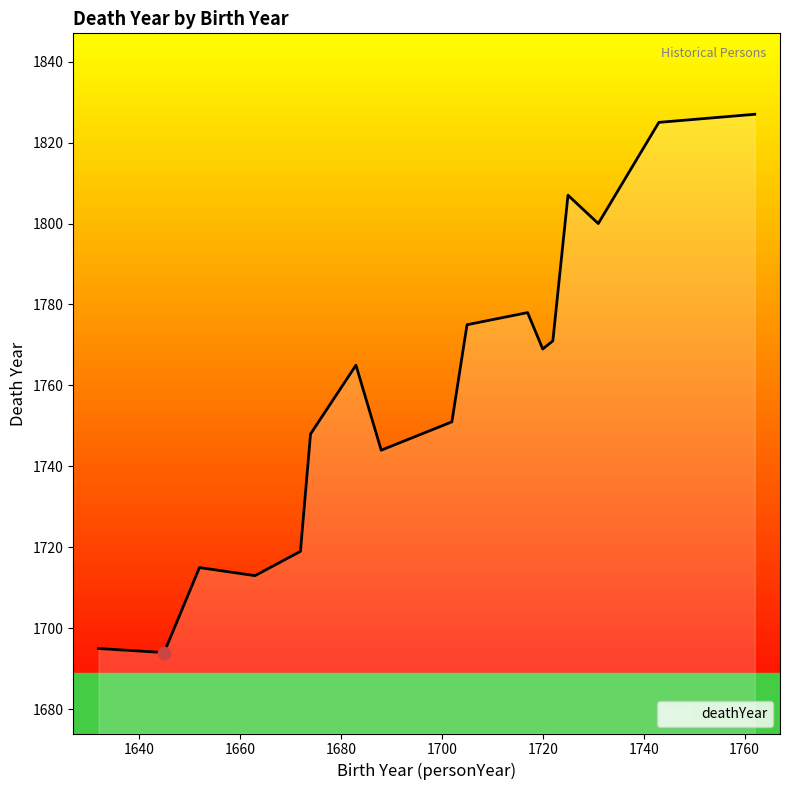

What is the difference between the maximum and minimum values?

133